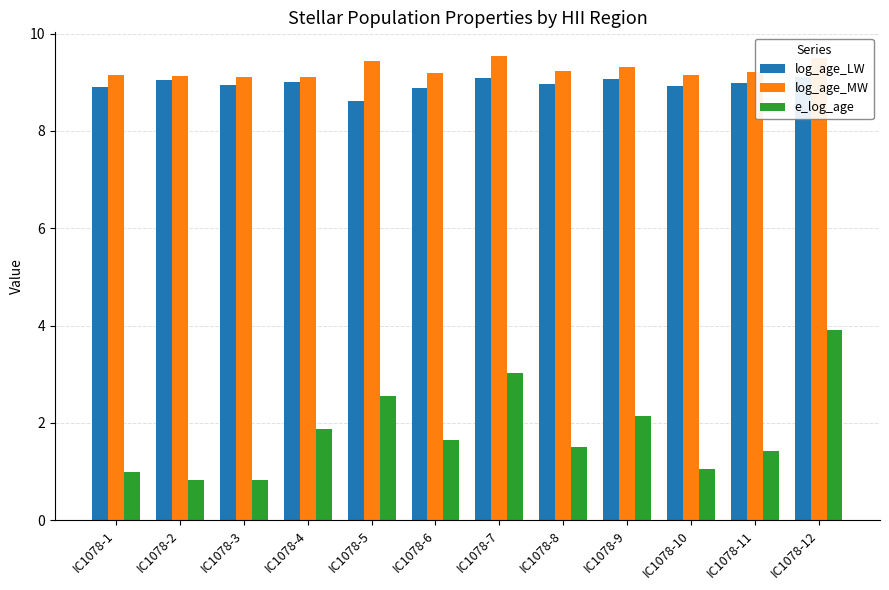

At which category is the sum across all series the highest?

IC1078-12